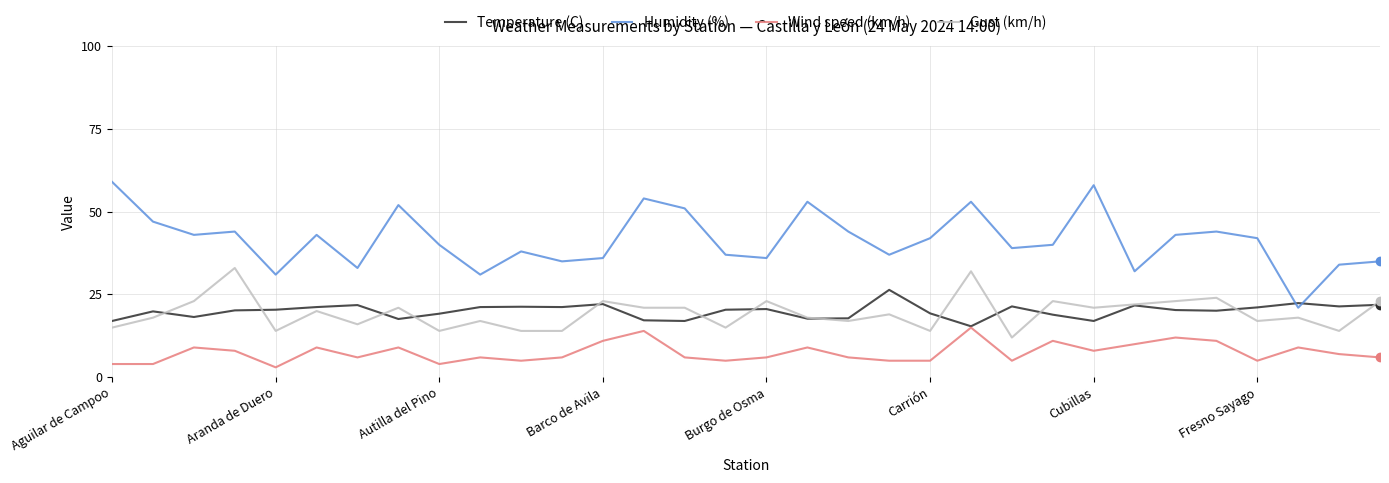

Rank the series by their maximum value, from lowest to highest.

Wind speed (km/h), Temperature (C), Gust (km/h), Humidity (%)